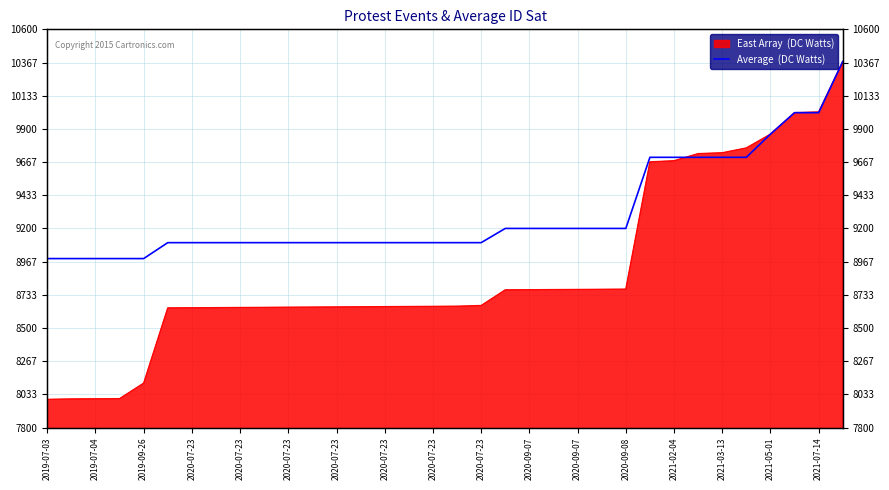

How many lines are shown in the chart?

1